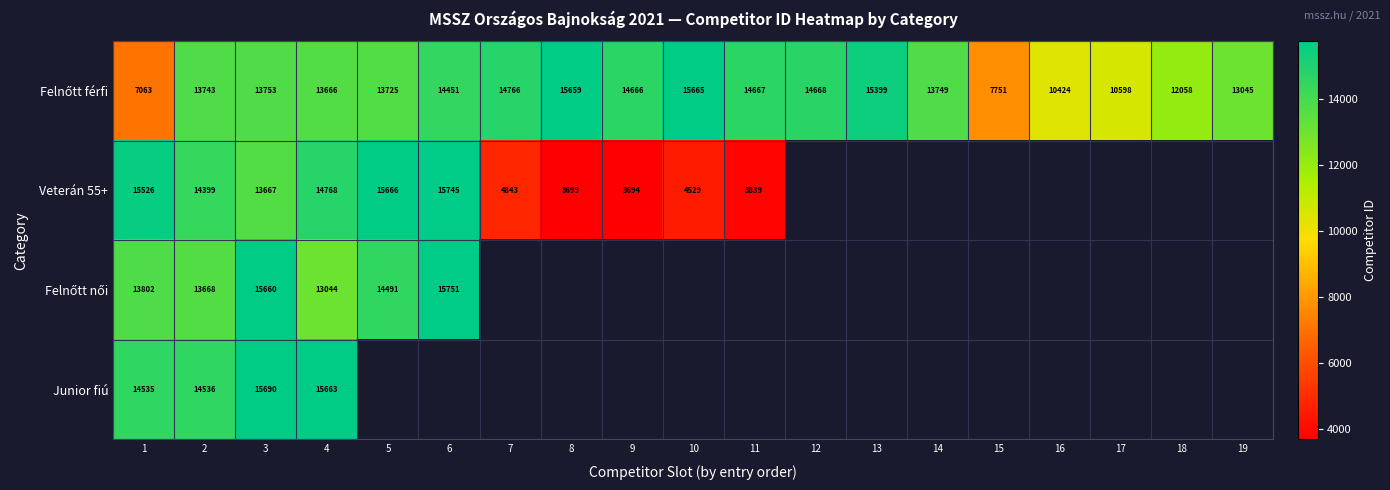

At how many categories does at least one series exceed 8294?

18